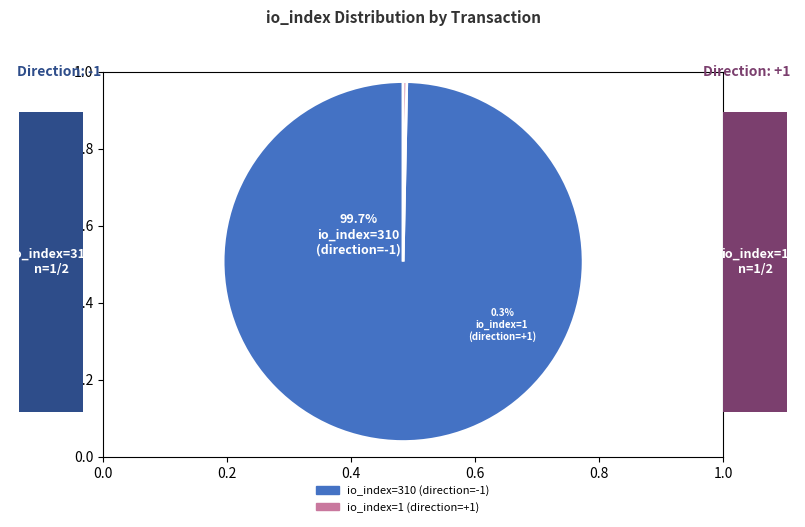

Rank the categories by value from lowest to highest.

1, 310